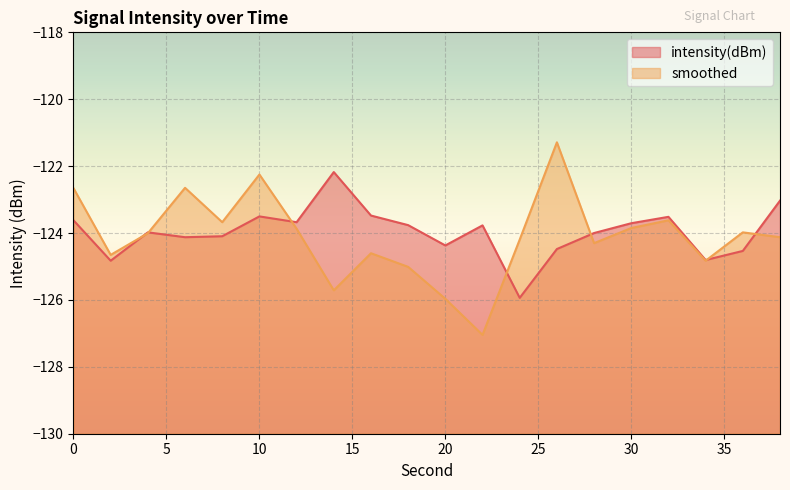

How many data points in smoothed are above -124?

9